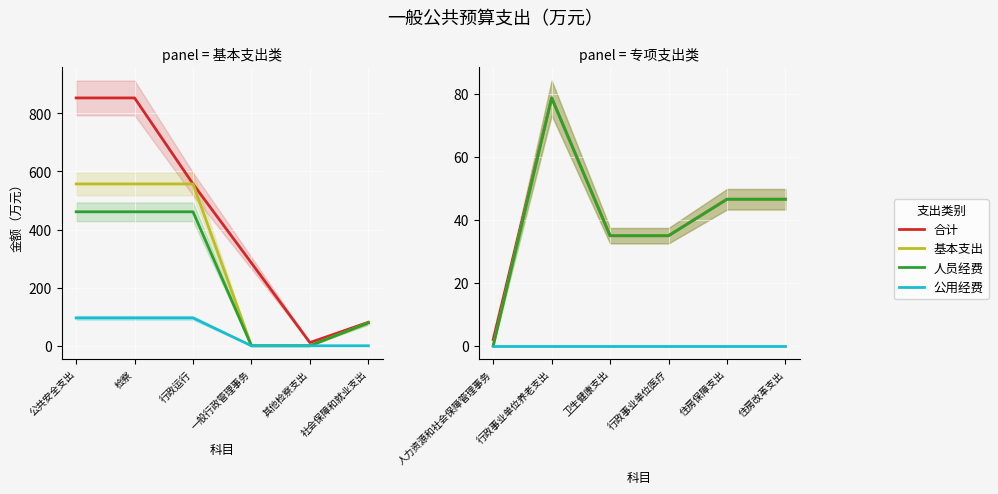

In 合计, how many points are higher than both neighbors (excluding endpoints)?

1